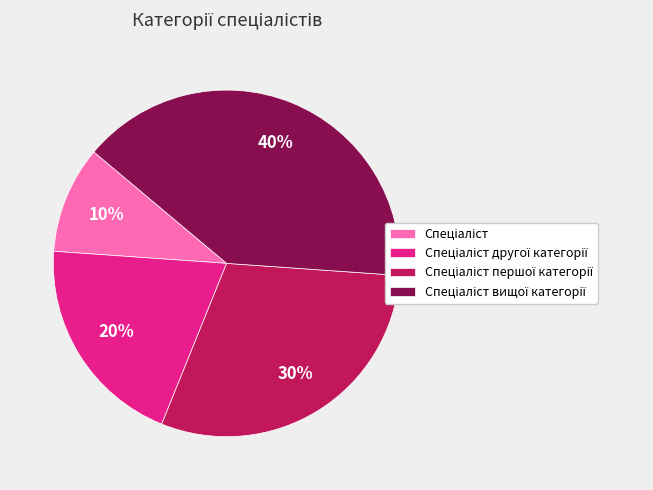

Is there a majority slice in this chart?

No